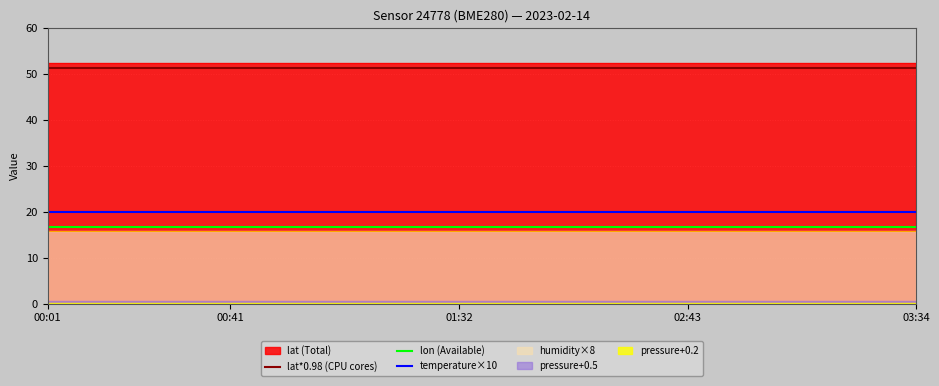

What is the lowest value of the temperature×10 series?

19.9